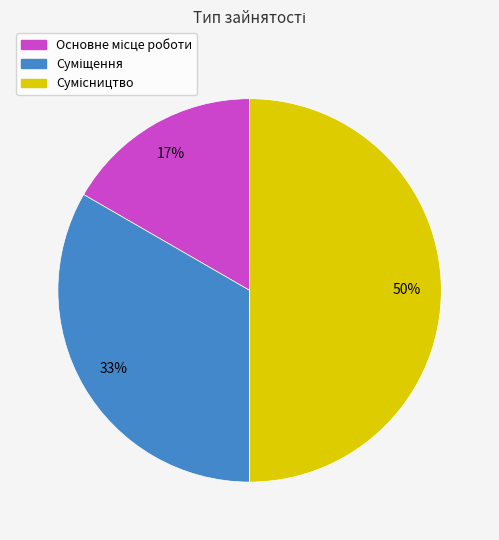

To the nearest percent, what is the average slice percentage?

33%